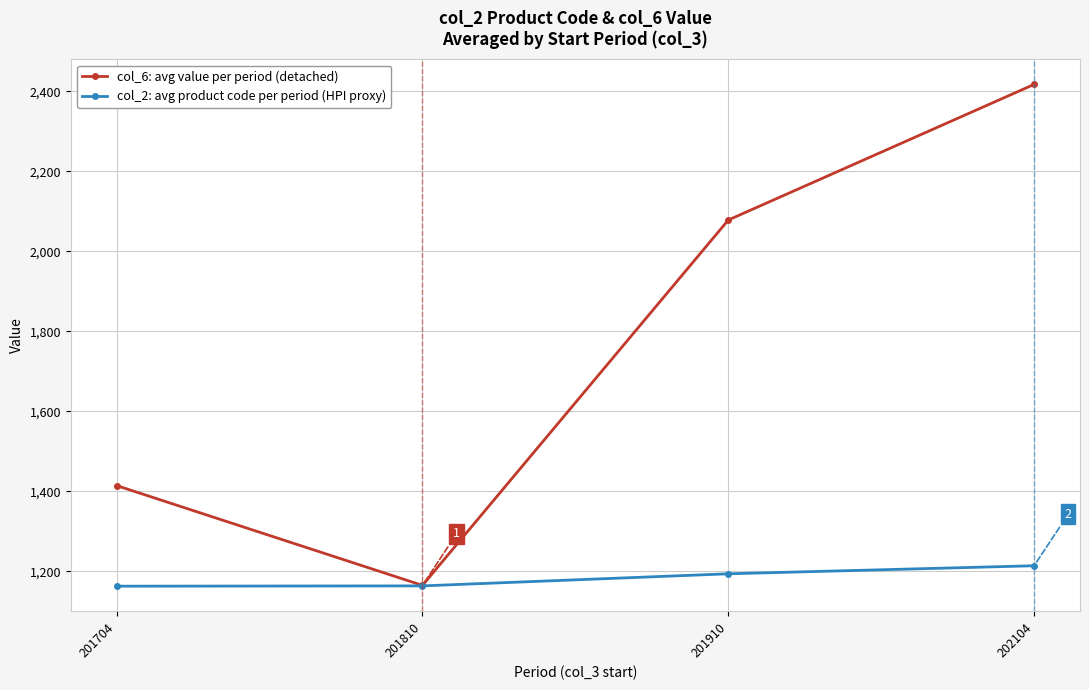

How many lines are shown in the chart?

2